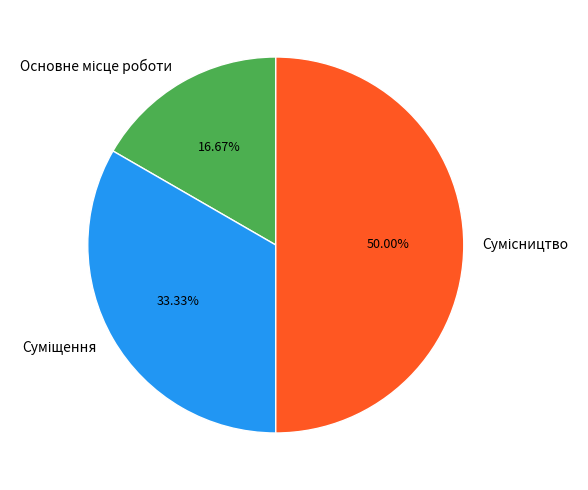

Does Сумісництво represent more than half of the total?

No